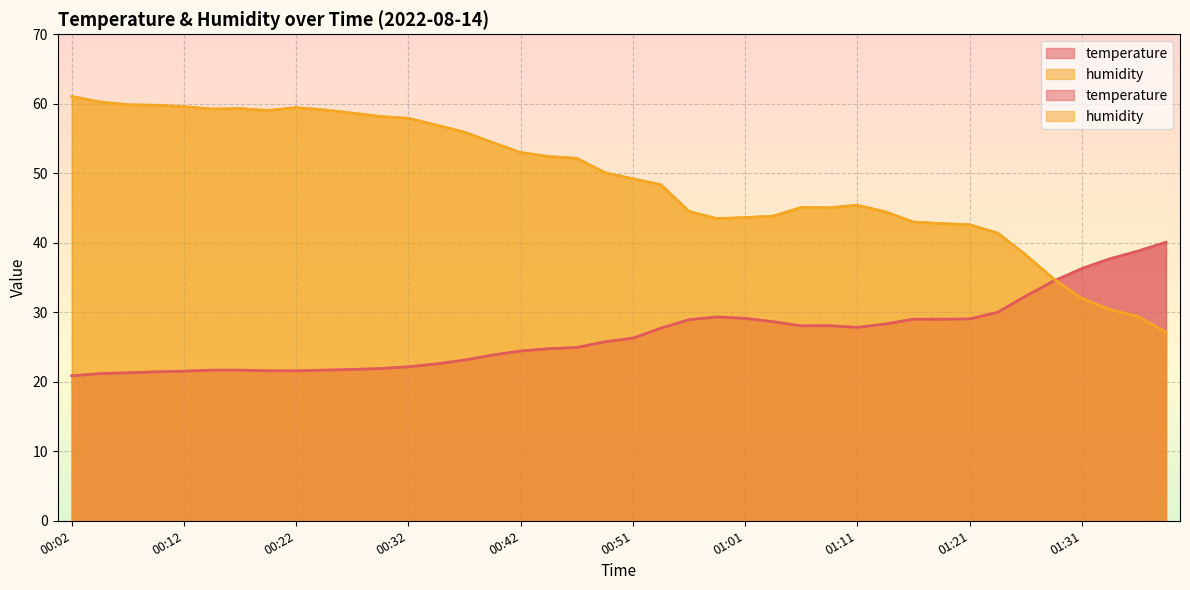

Reading left to right, what are all the values shown in this chart?

temperature: 20.9	21.2	21.3	21.4	21.5	21.7	21.7	21.6	21.6	21.7	21.8	21.9	22.2	22.6	23.1	23.8	24.4	24.8	24.9	25.8	26.3	27.7	28.9	29.3	29.1	28.6	28.1	28.1	27.8	28.3	29.0	29.0	29.0	30.0	32.3	34.5	36.3	37.7	38.8	40.1
humidity: 61.1	60.3	59.9	59.8	59.6	59.2	59.3	59.0	59.5	59.1	58.7	58.2	57.9	56.9	55.9	54.4	53.0	52.4	52.1	50.1	49.2	48.4	44.5	43.5	43.6	43.8	45.1	45.0	45.4	44.5	43.0	42.8	42.6	41.4	38.3	34.8	32.0	30.4	29.4	27.1